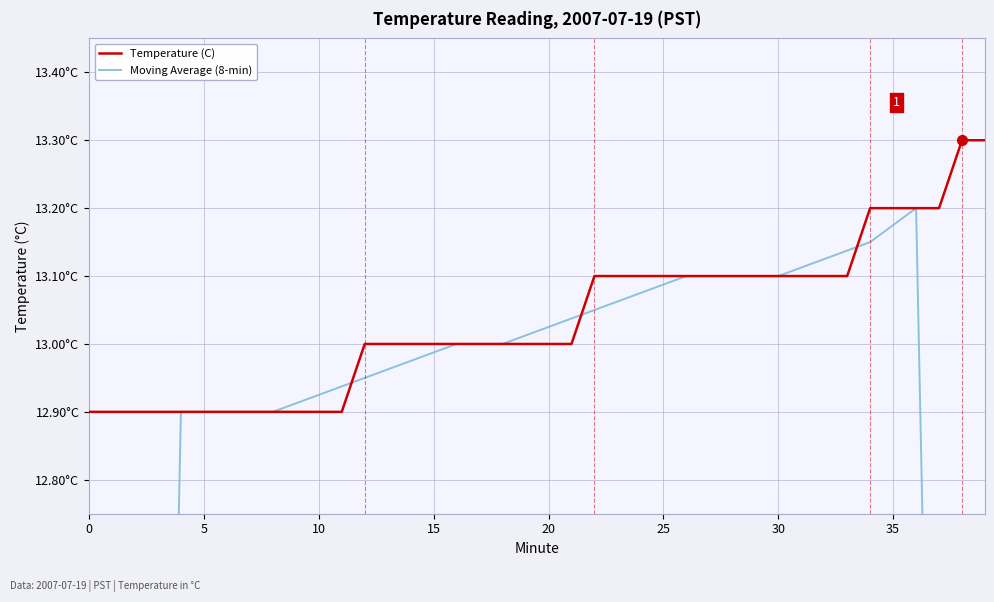

What is the difference between the maximum and minimum values in the Moving Average (8-min) series?

6.7